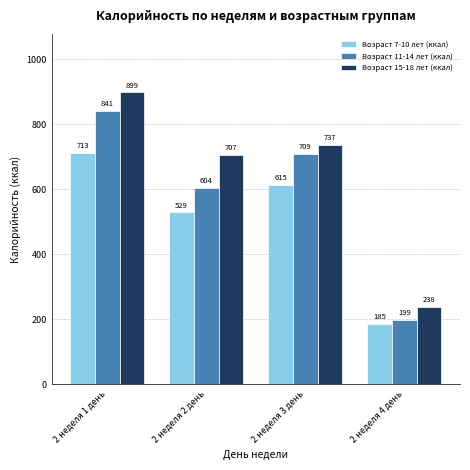

At how many categories does at least one series exceed 325?

3